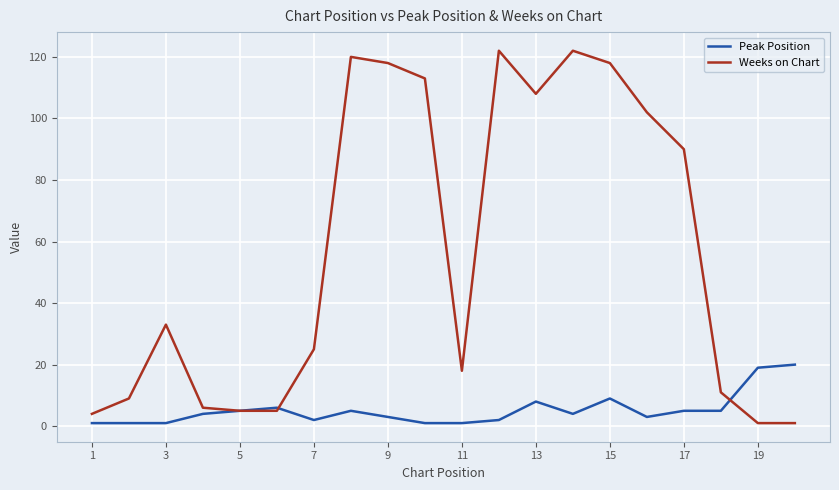

What is the maximum value shown in the chart?

122